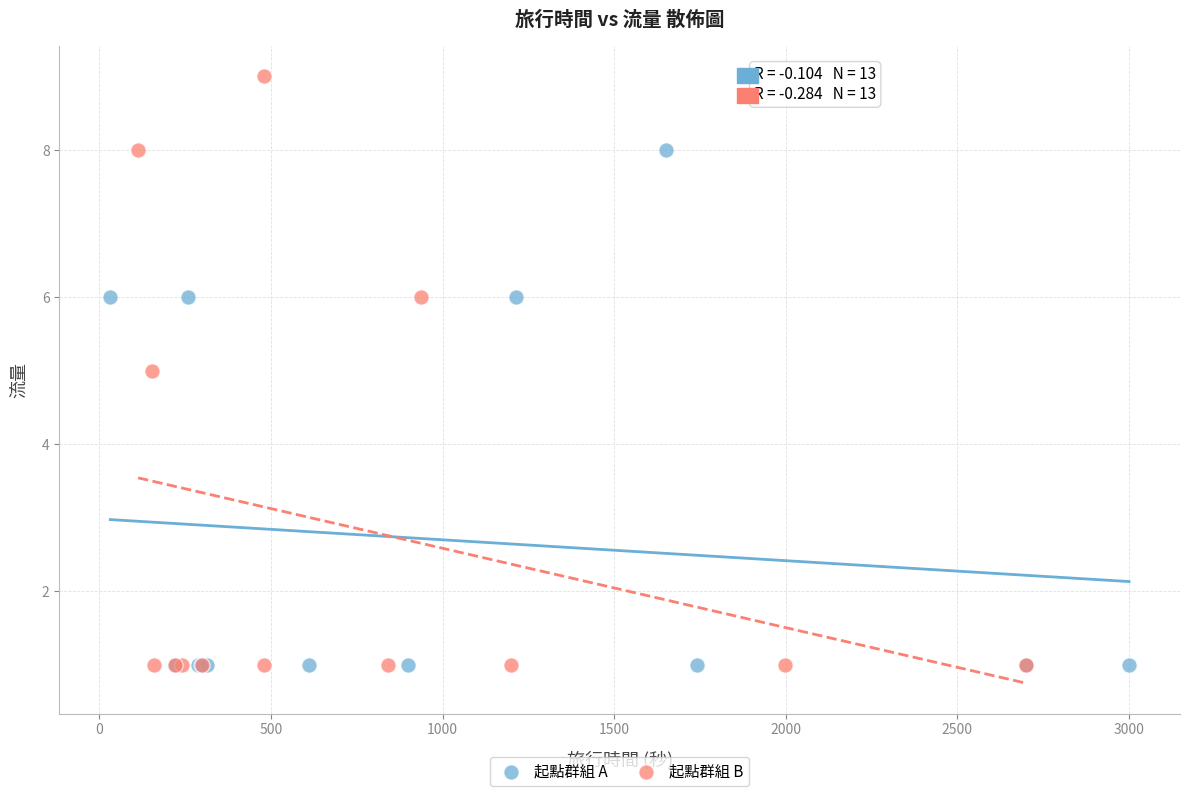

Which series reaches the maximum Y coordinate?

起點群組 B